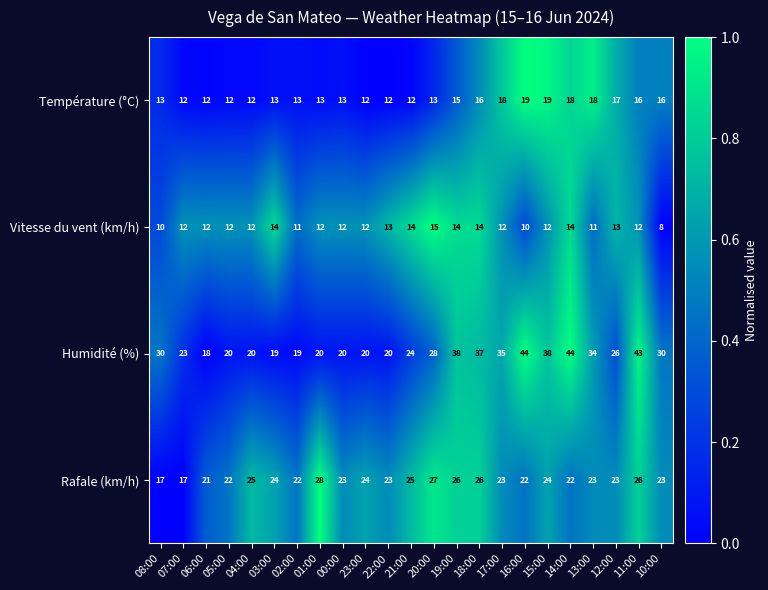

The Température (°C) series shows 13 at 03:00. True or false?

True